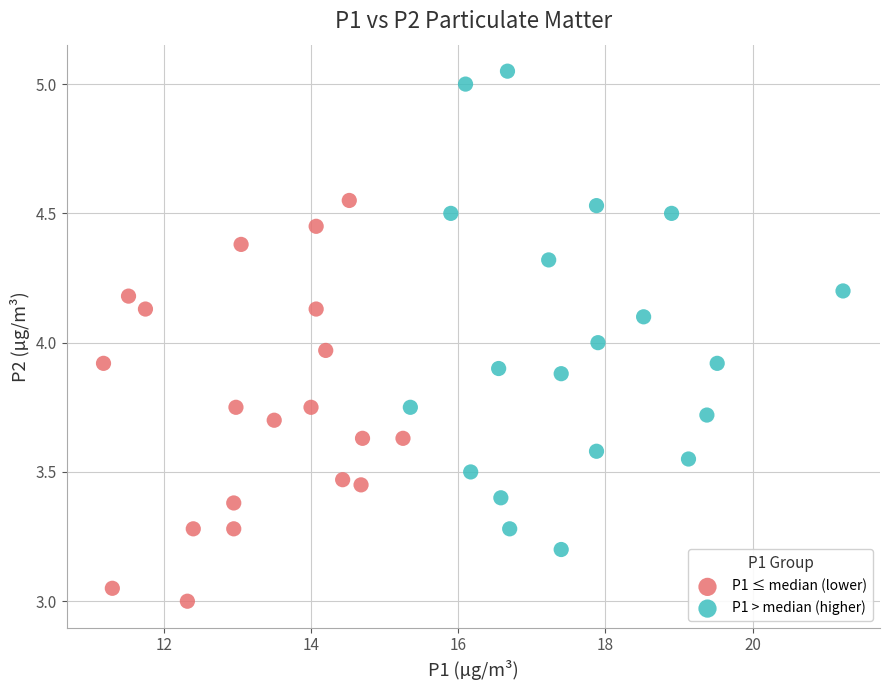

What are all the series names shown in the legend?

P1 ≤ median (lower), P1 > median (higher)